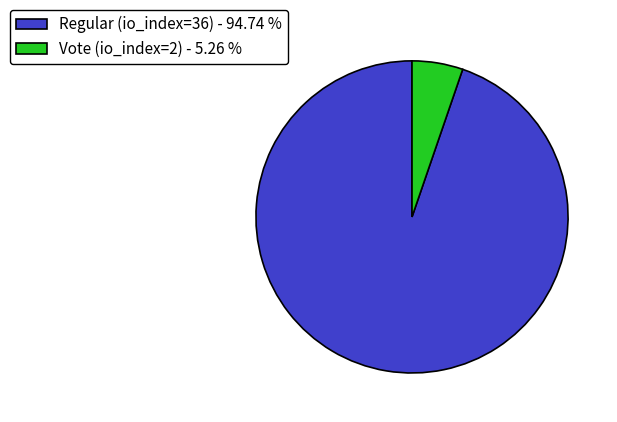

Do Regular (io_index=36) - 94.74 % and Vote (io_index=2) - 5.26 % together represent more than half of the pie?

Yes